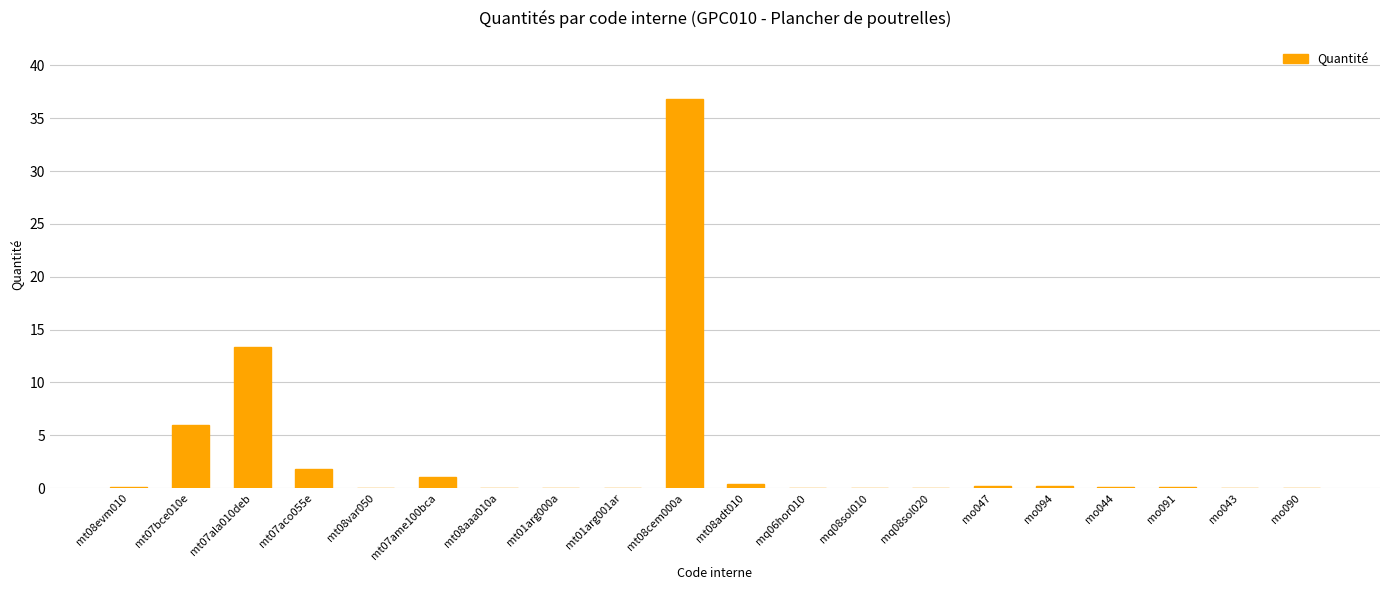

What is the maximum value shown in the chart?

36.8